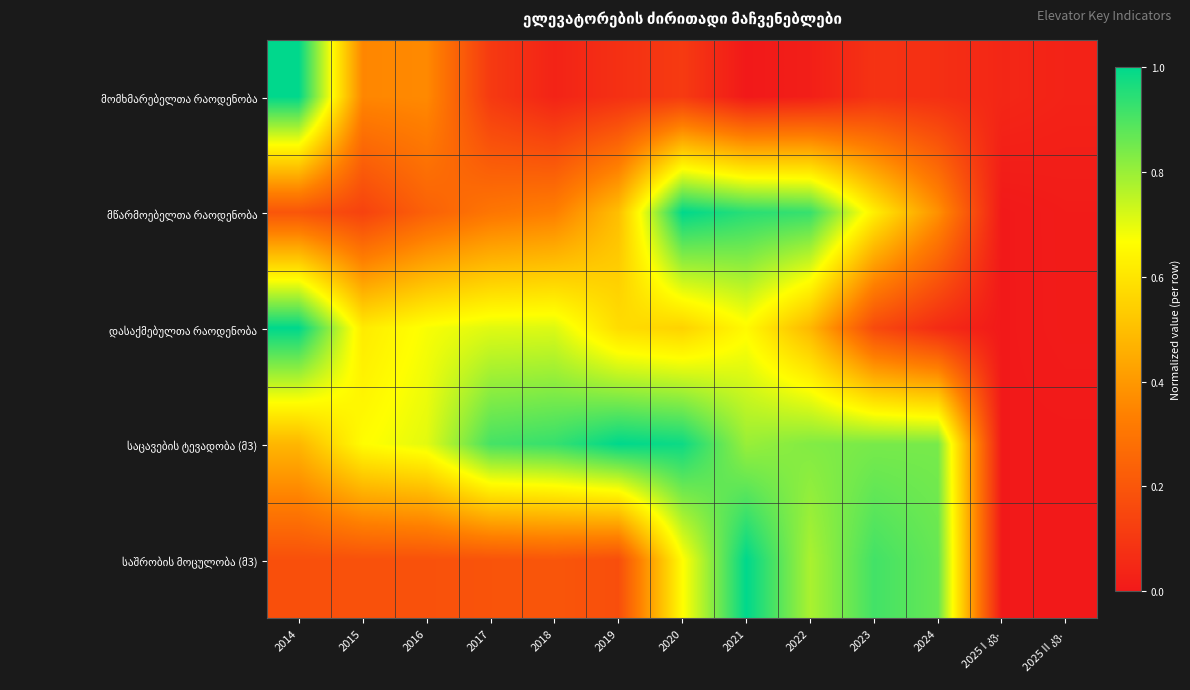

Rank the series by their maximum value, from lowest to highest.

მომხმარებელთა რაოდენობა, მწარმოებელთა რაოდენობა, დასაქმებულთა რაოდენობა, საცავების ტევადობა (მ3), საშრობის მოცულობა (მ3)